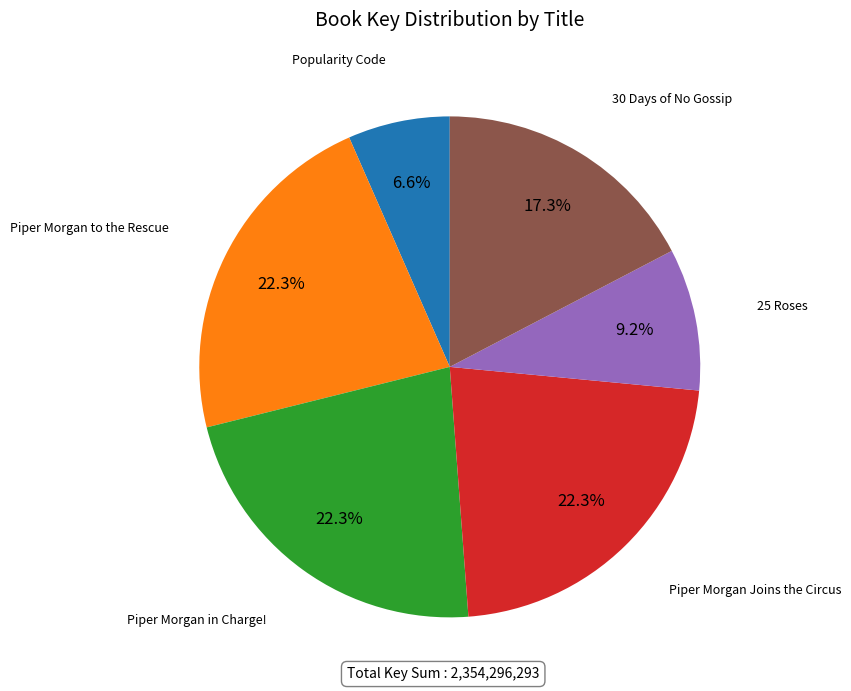

Does any single category account for the majority?

No